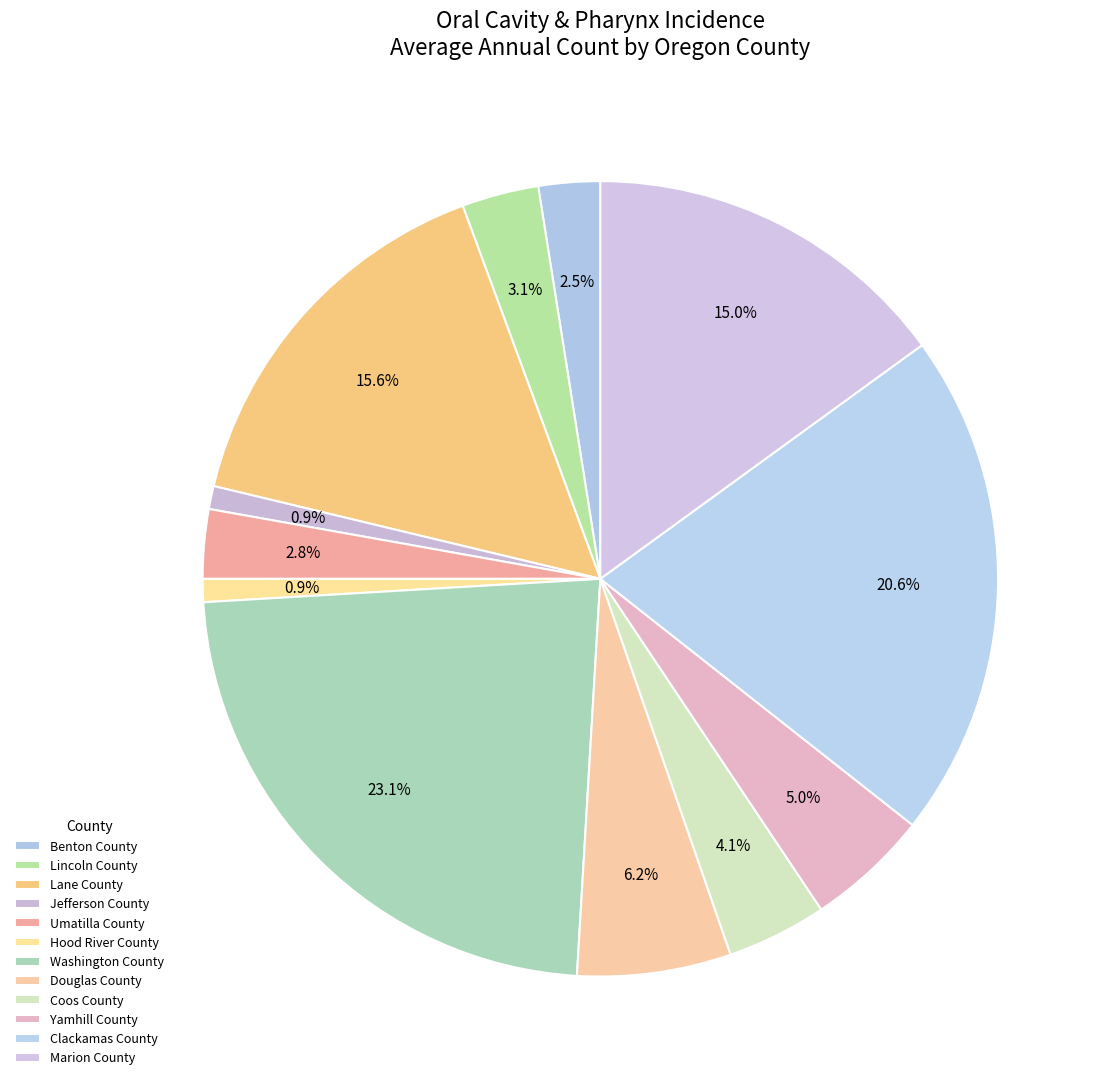

Which has a higher value, Douglas County or Lincoln County?

Douglas County